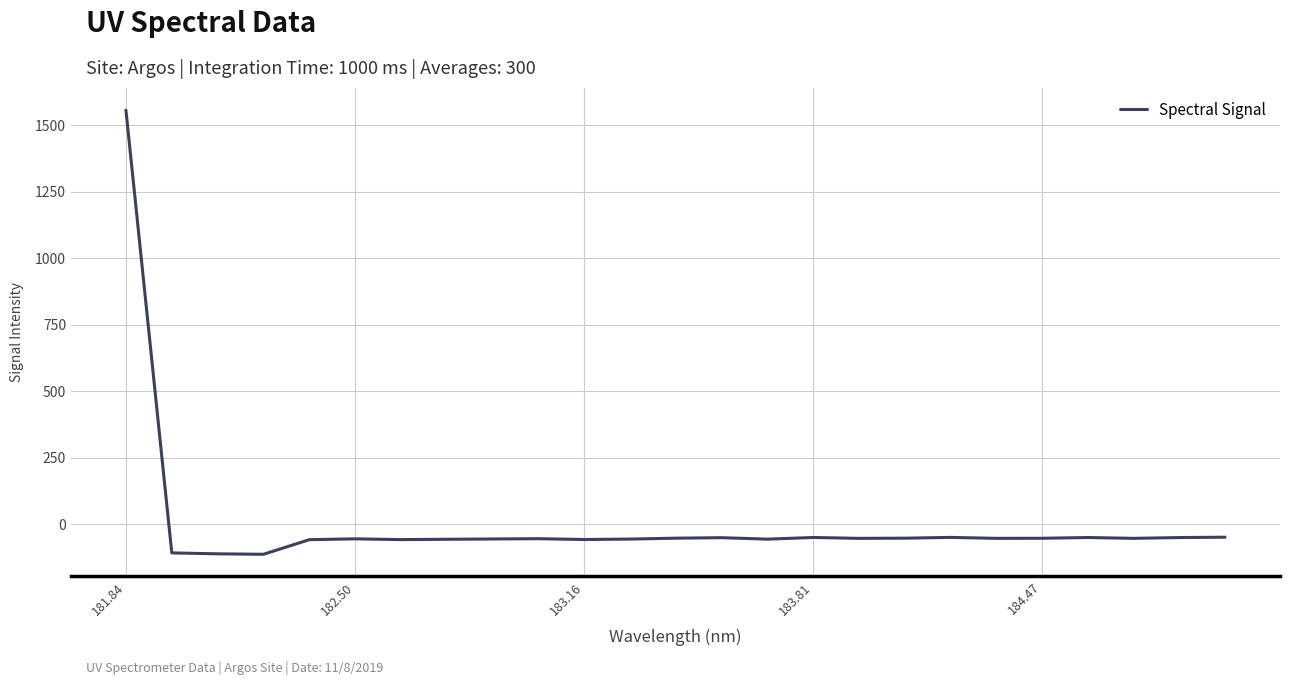

What is the greatest value displayed?

1557.4